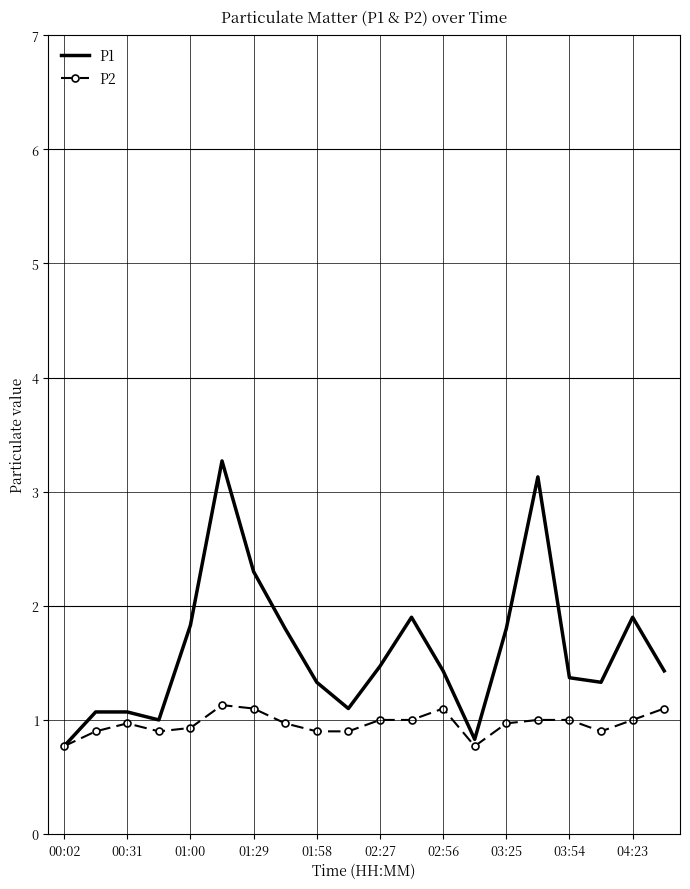

What is the minimum value for P2?

0.8